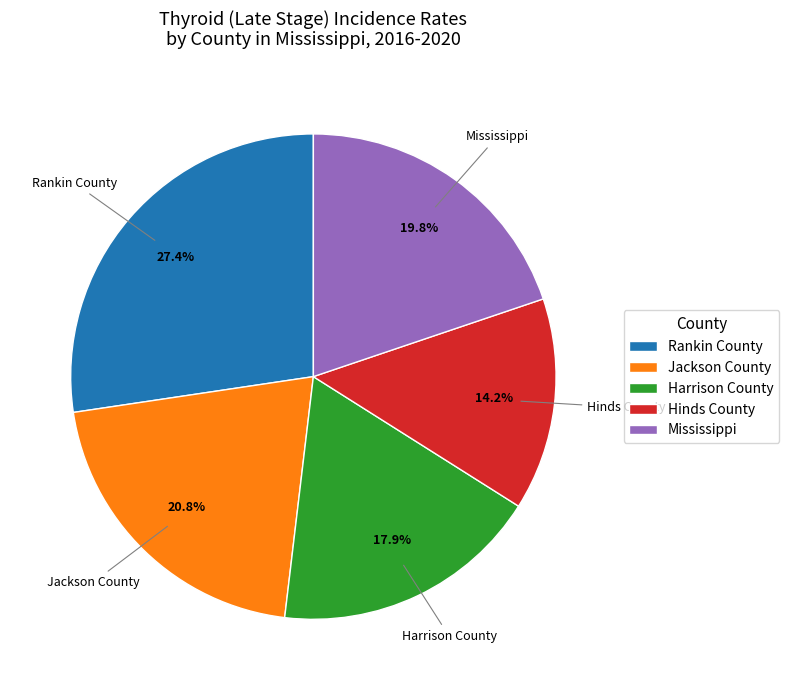

True or false: Mississippi accounts for 31% of the total.

False